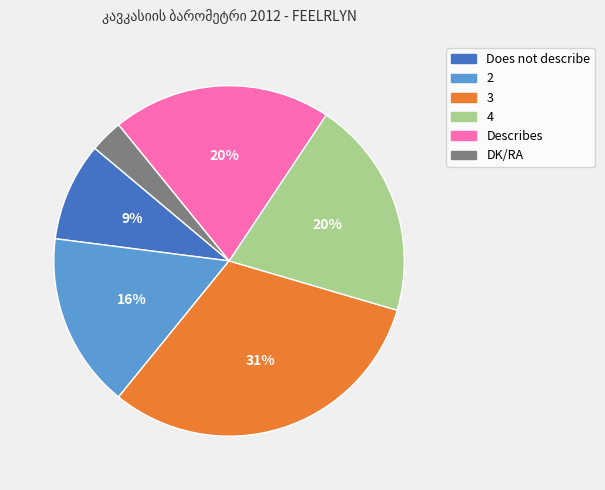

What is the ratio of the value at DK/RA to the value at Does not describe?

0.3